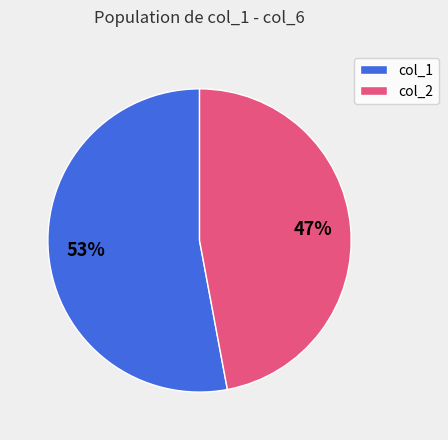

Which has a higher value, col_1 or col_2?

col_1